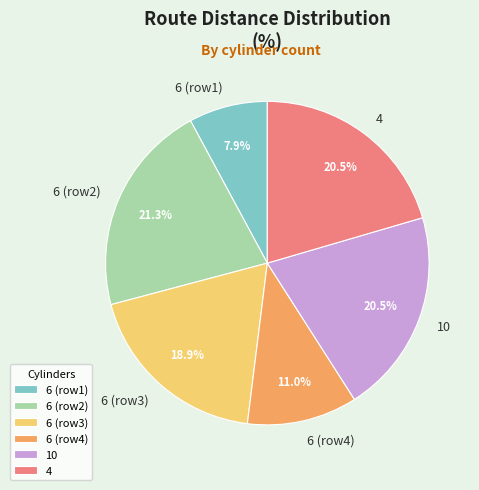

Does 6 (row2) account for over 50% of the chart?

No